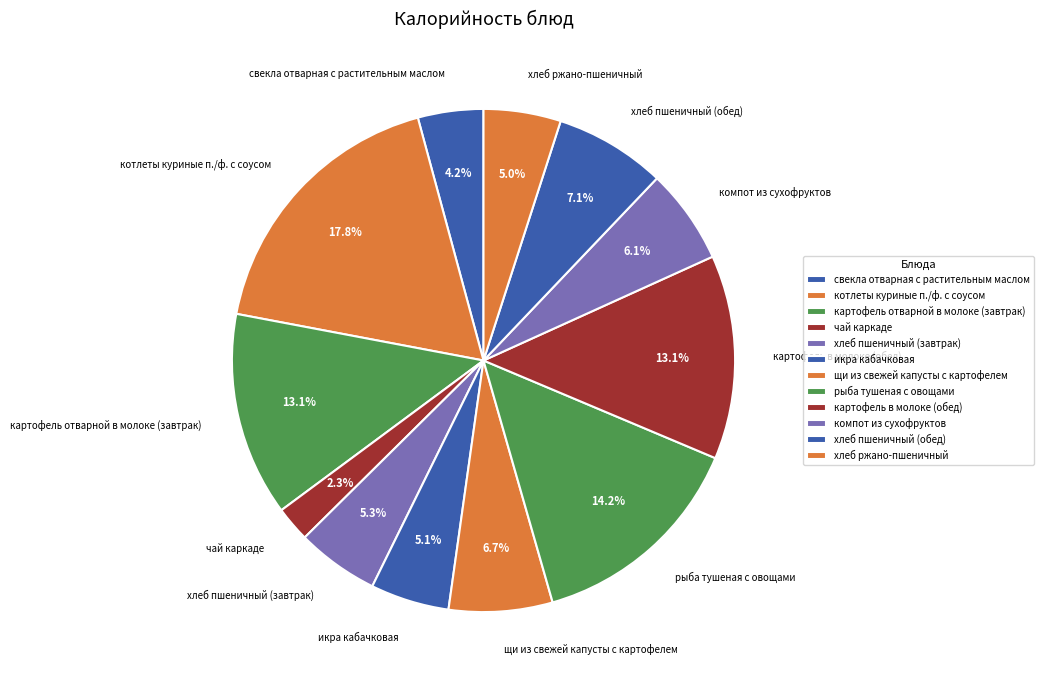

What percentage do рыба тушеная с овощами and картофель в молоке (обед) together represent?

27.3%